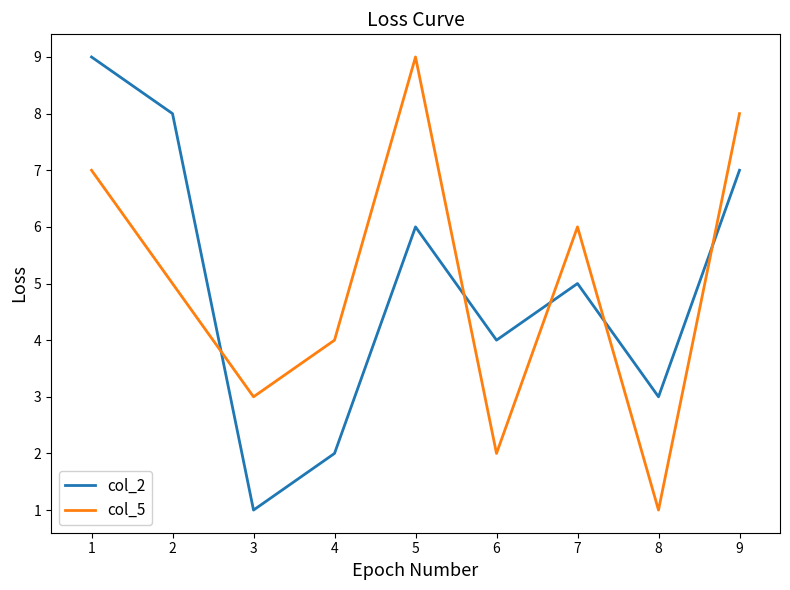

What are all the series names shown in the legend?

col_2, col_5